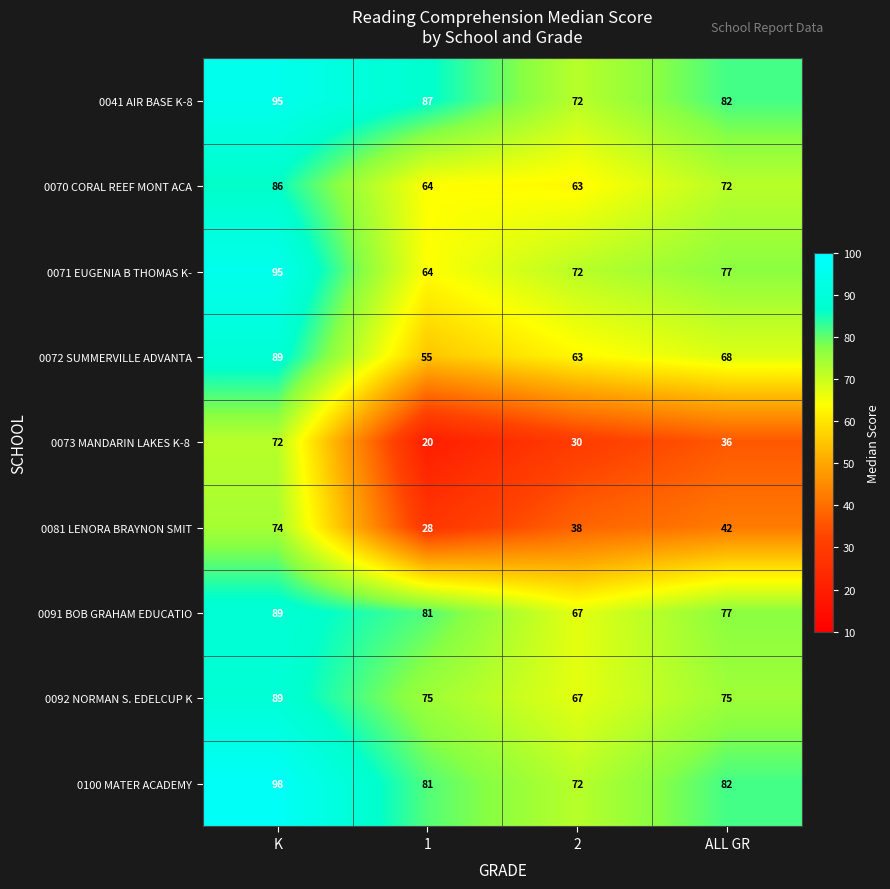

At how many categories does at least one series exceed 34?

4